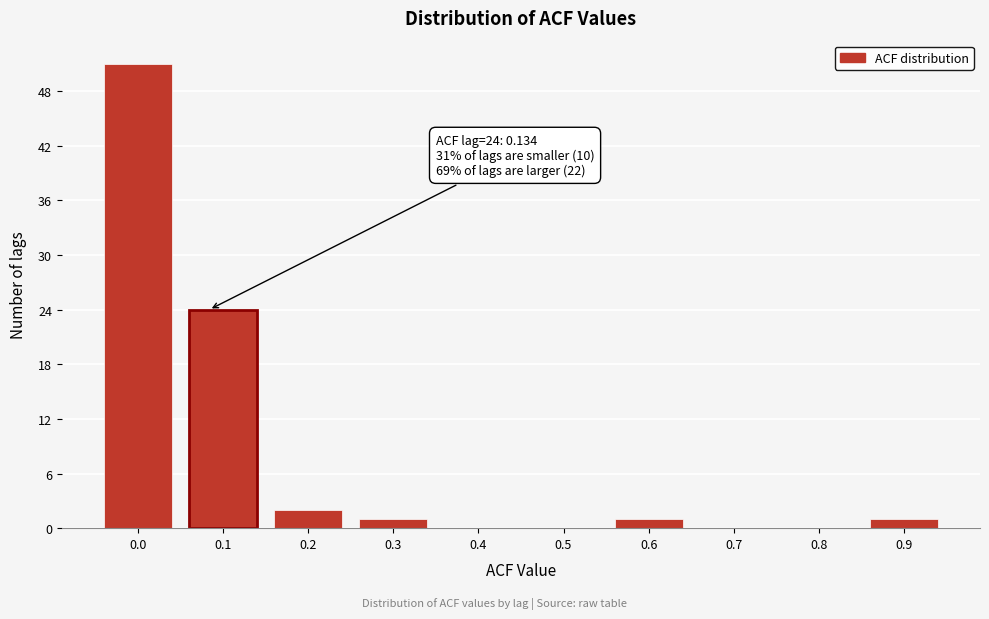

Reading right to left, extract all data points from this chart.

0.9=1	0.8=0	0.7=0	0.6=1	0.5=0	0.4=0	0.3=1	0.2=2	0.1=24	0.0=51